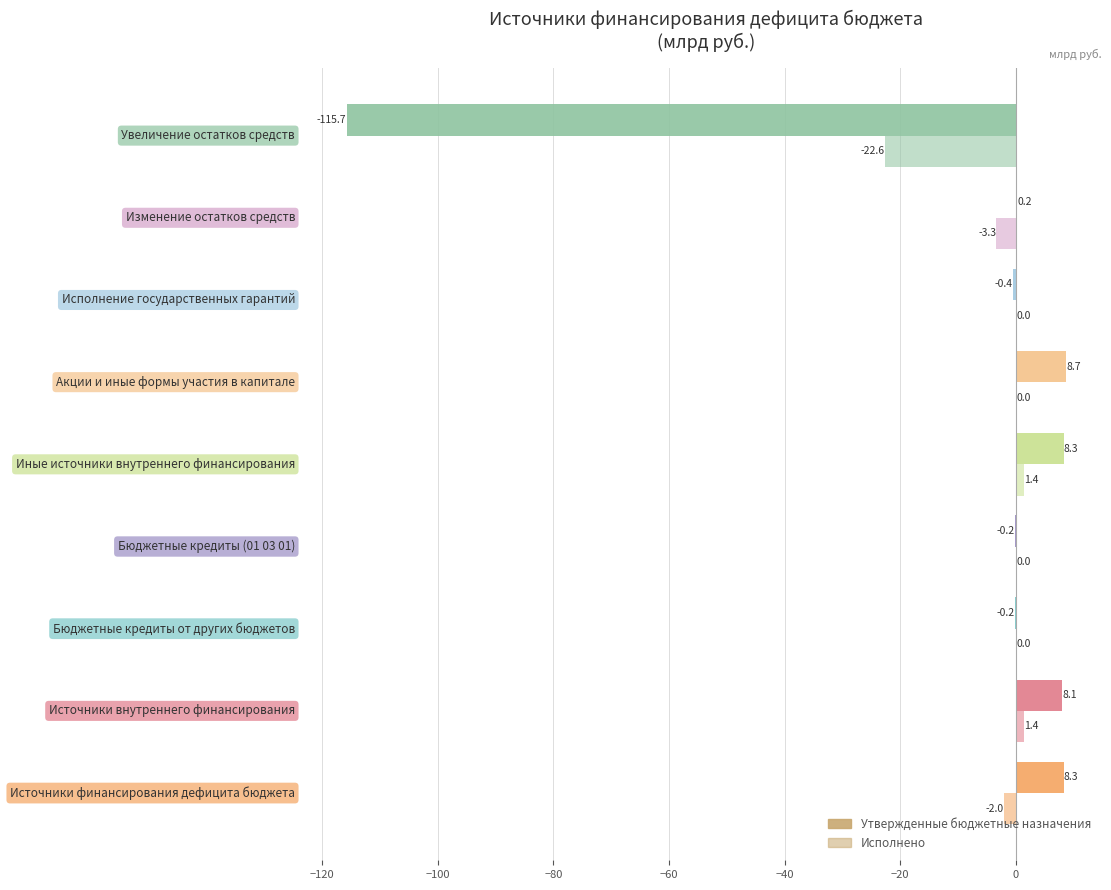

Count the number of data series in this chart.

2